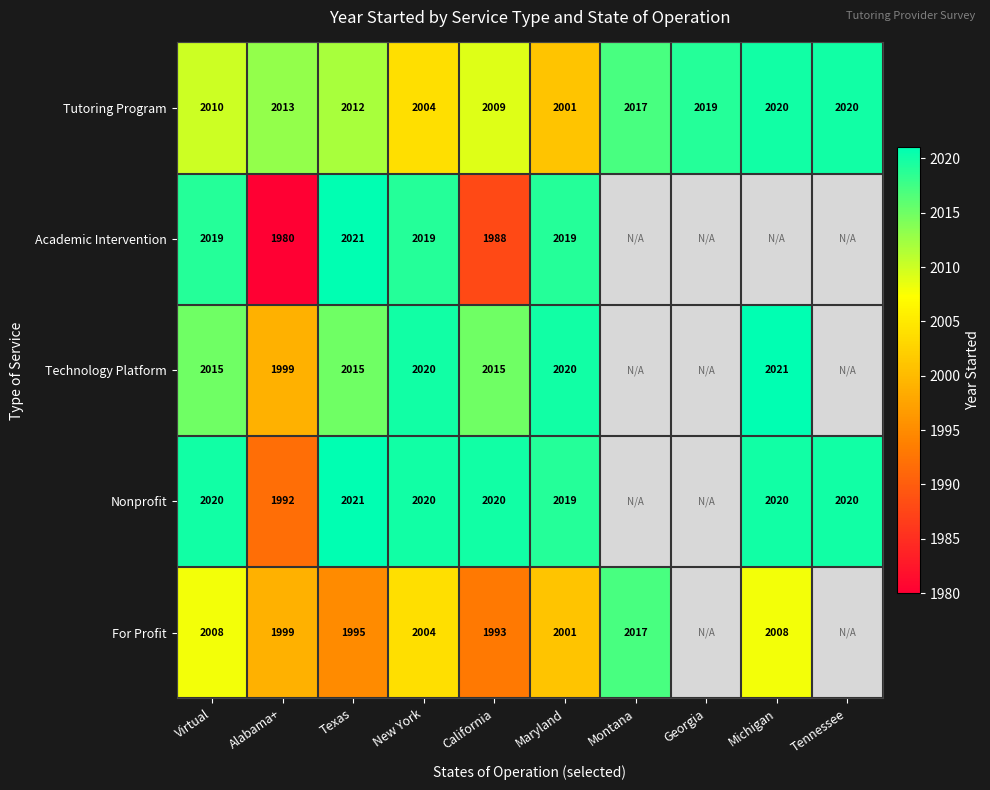

The Technology Platform series shows 1256 at Texas. True or false?

False